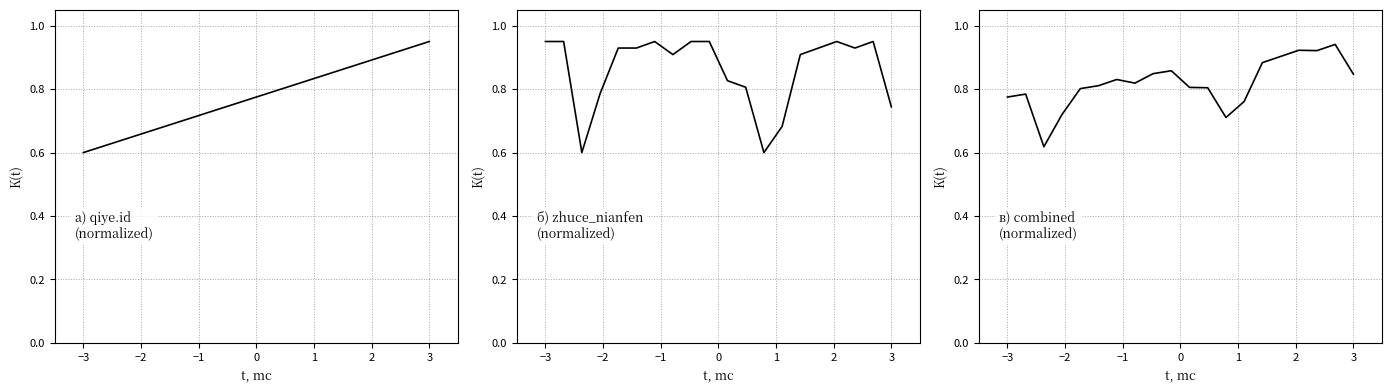

How many б) zhuce_nianfen
(normalized) values are between 0 and 1?

20